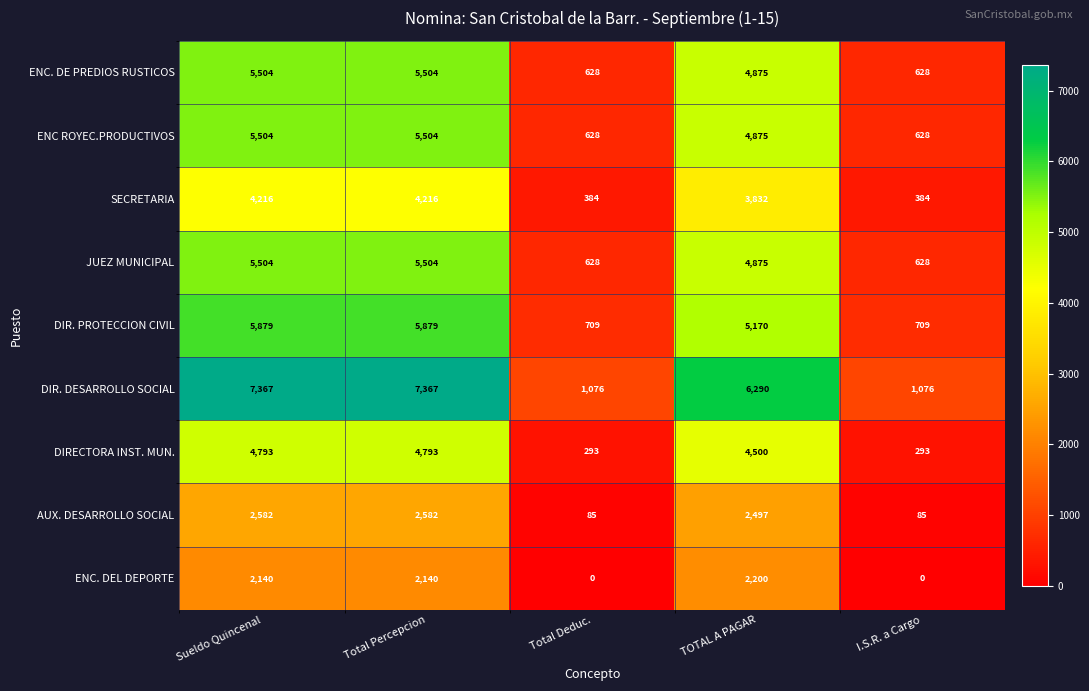

Between Total Percepcion and I.S.R. a Cargo, which series saw the biggest shift?

DIR. DESARROLLO SOCIAL